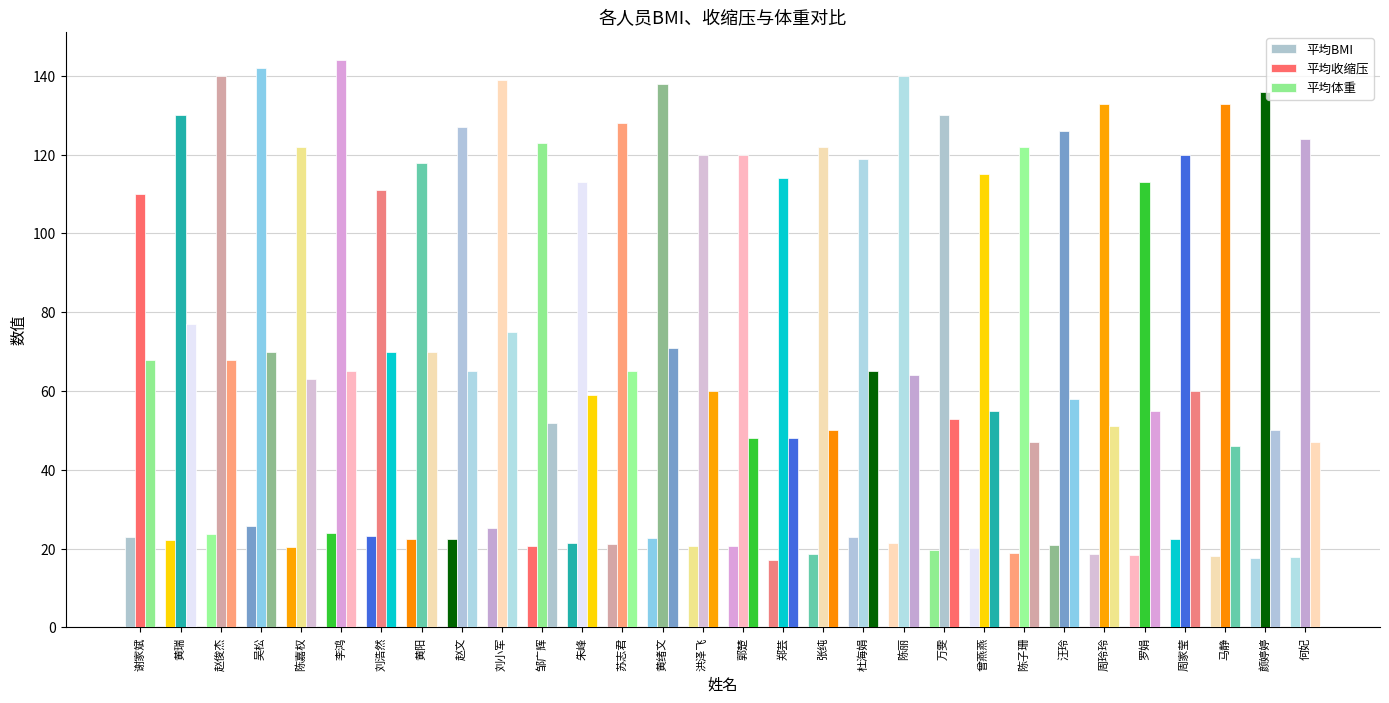

Which series has the largest range (max minus min)?

平均收缩压